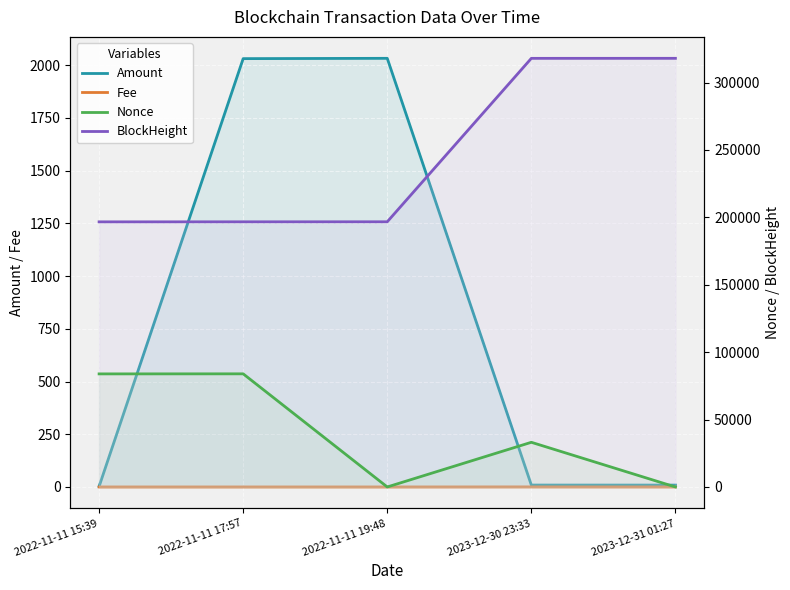

What is the difference between the highest and lowest values at 2022-11-11 15:39?

196660.0